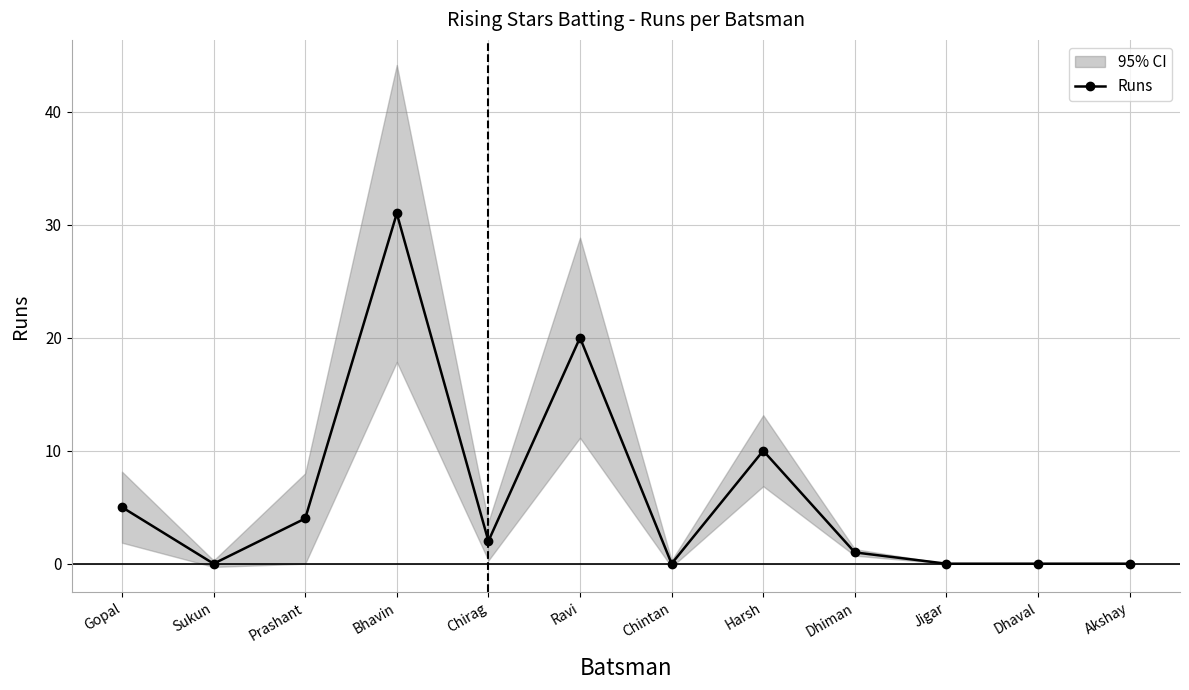

Where does the data first go above 2?

Gopal